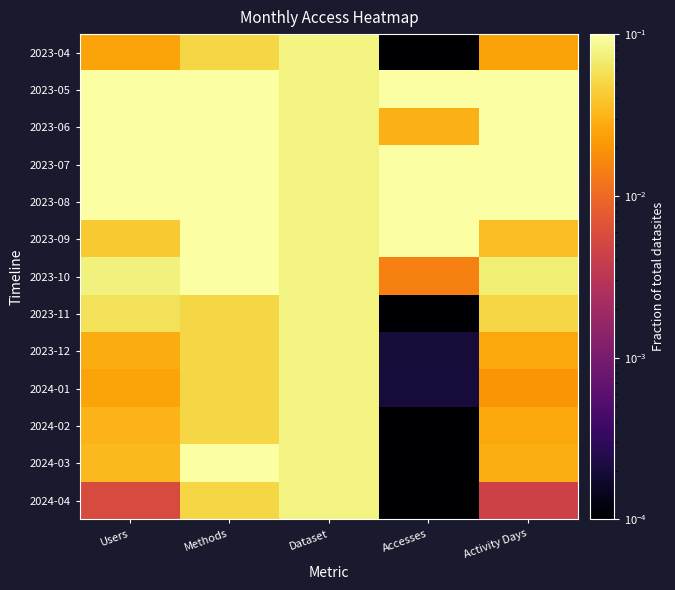

At which category is the sum across all series the highest?

Users